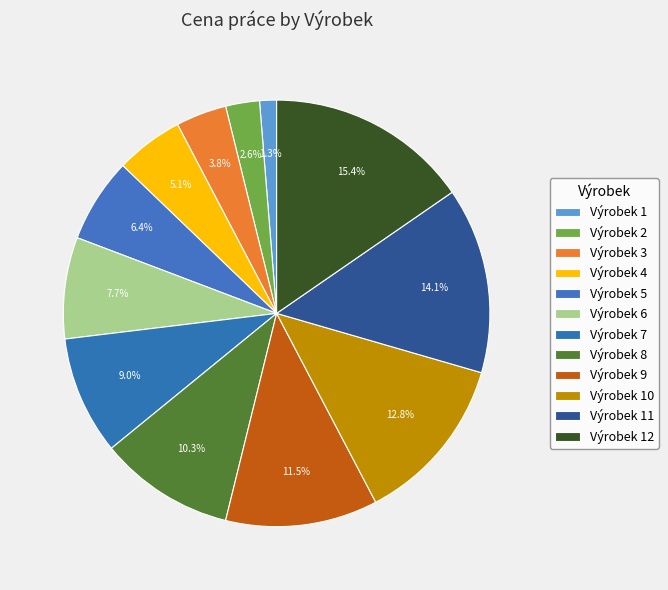

Count the number of slices in the pie.

12